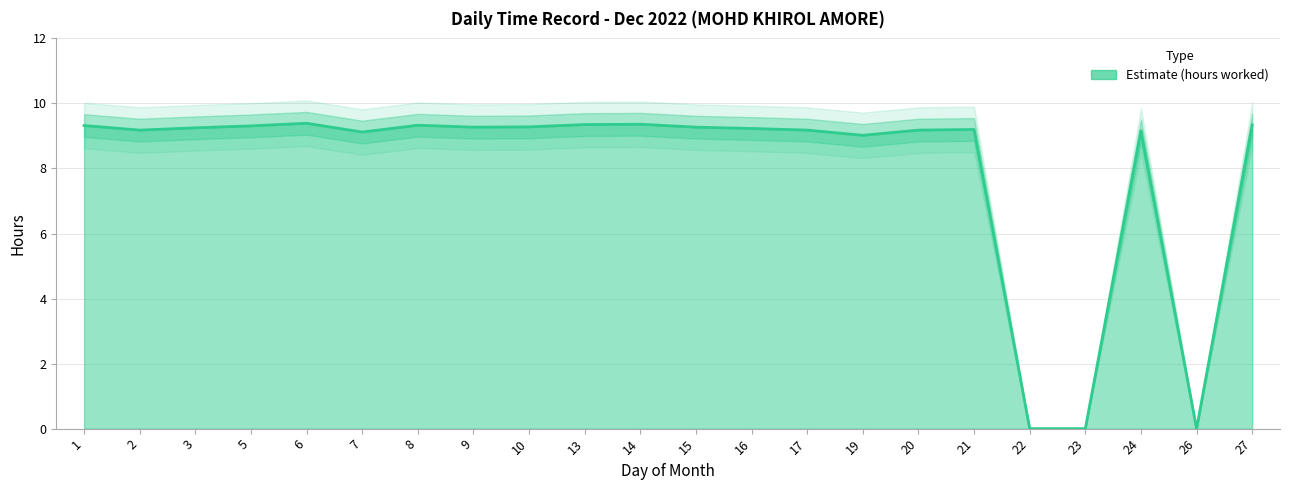

The value at 1 is 3.0. True or false?

False